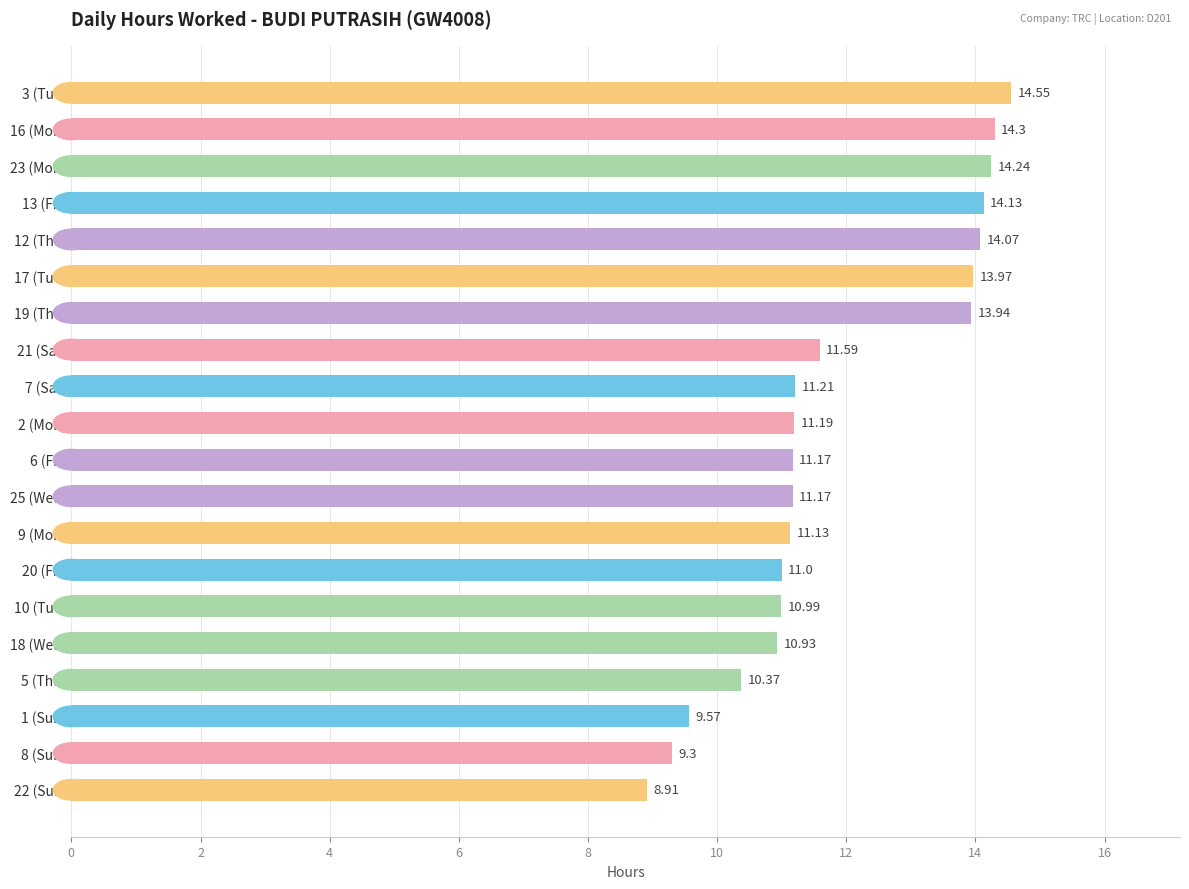

What is the difference between the second highest and second lowest values?

5.0